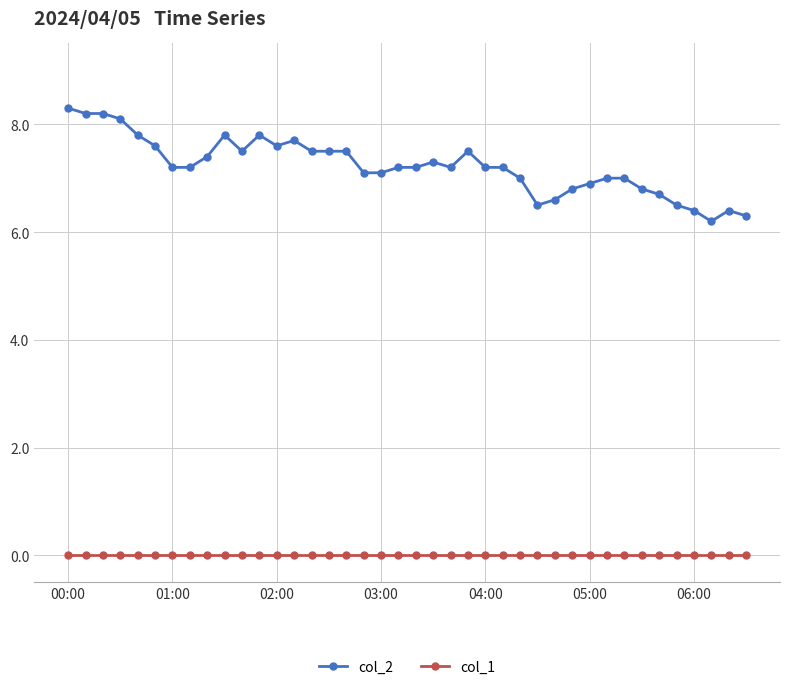

True or false: col_2 has more than 0 points higher than both neighbors.

True